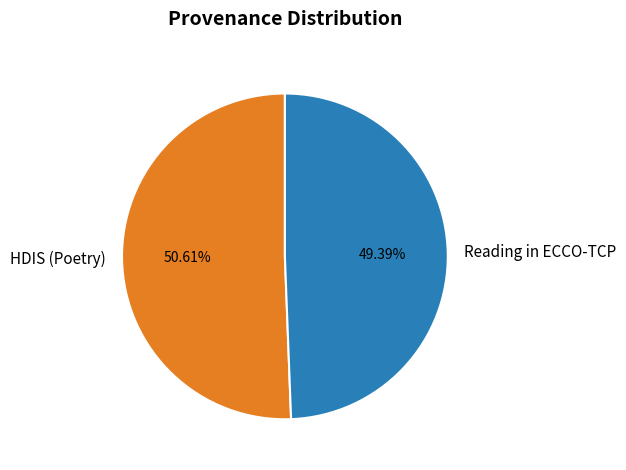

Count the number of slices in the pie.

2